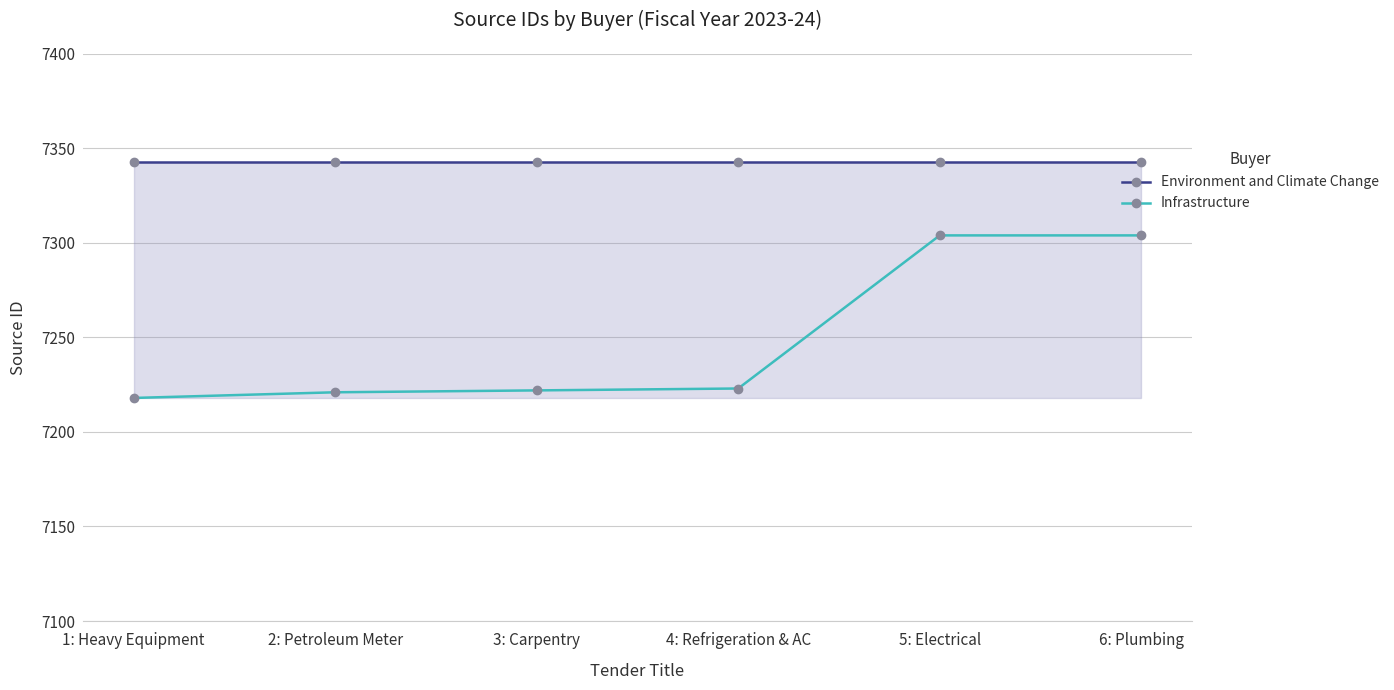

List the series in order of their overall mean, highest first.

Environment and Climate Change, Infrastructure